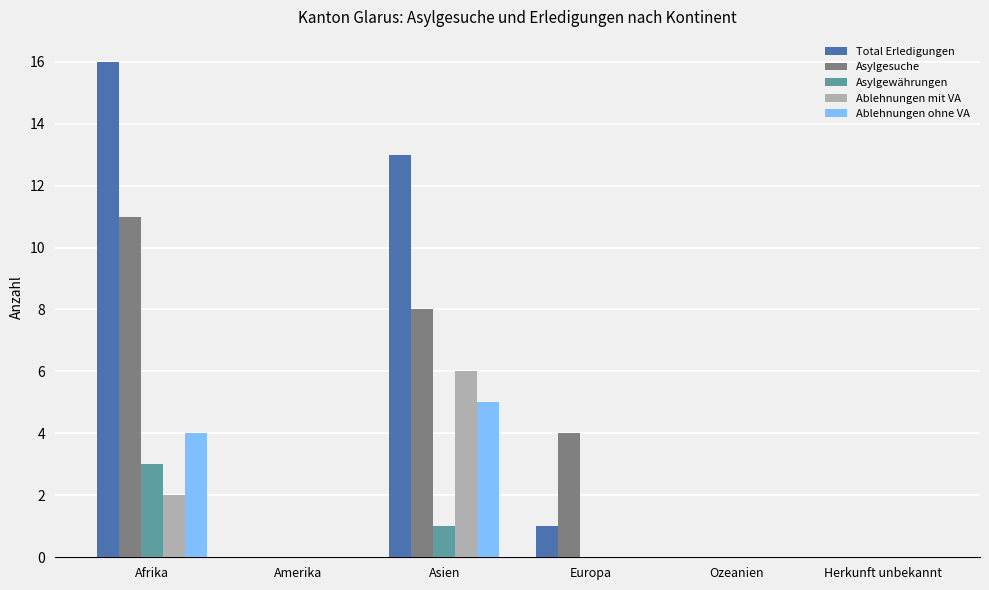

What are all the series names shown in the legend?

Total Erledigungen, Asylgesuche, Asylgewährungen, Ablehnungen mit VA, Ablehnungen ohne VA